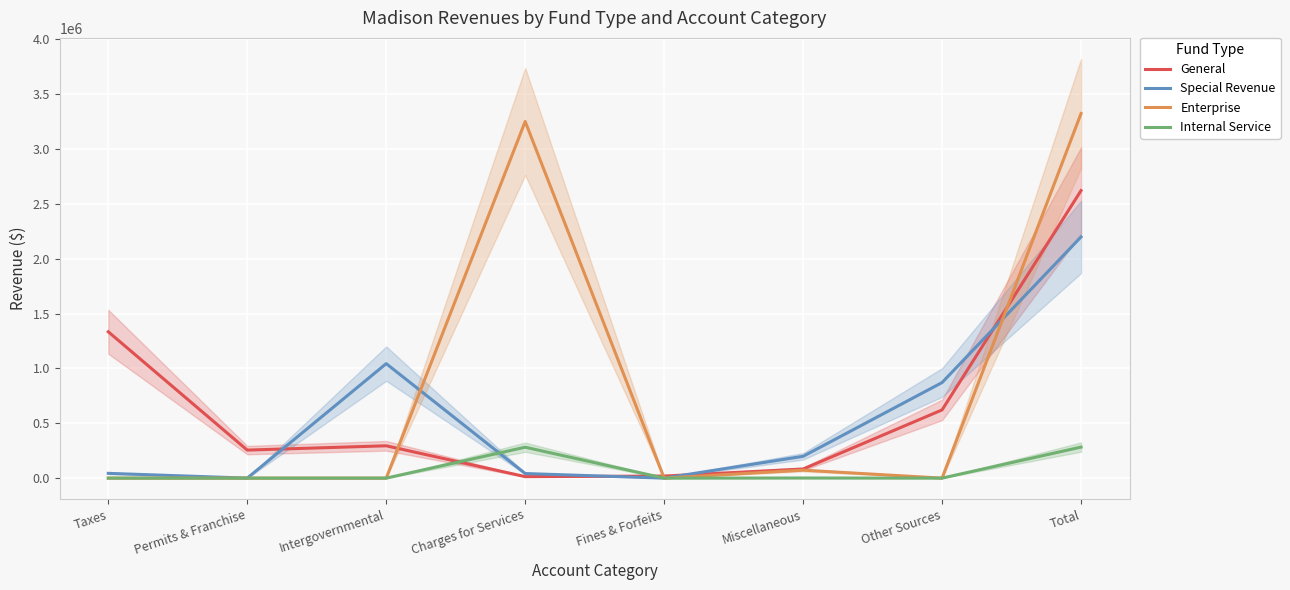

True or false: Enterprise has a value of -1844066 at Taxes.

False